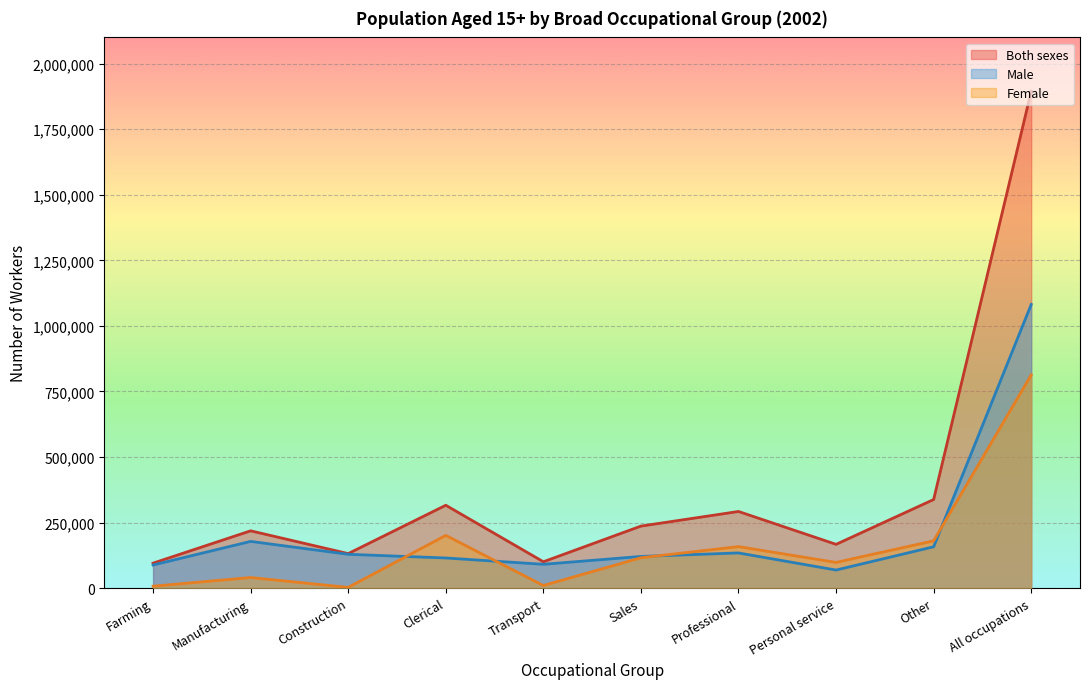

Reading left to right, list all the values displayed in this chart.

Male: Farming=87974	Manufacturing=178093	Construction=128853	Clerical=114837	Transport=90702	Sales=120711	Professional=134039	Personal service=68824	Other=157560	All occupations=1081593
Female: Farming=7154	Manufacturing=40277	Construction=2665	Clerical=201077	Transport=9726	Sales=115699	Professional=158115	Personal service=97958	Other=180241	All occupations=812912
Both sexes: Farming=95128	Manufacturing=218370	Construction=131518	Clerical=315914	Transport=100428	Sales=236410	Professional=292154	Personal service=166782	Other=337801	All occupations=1894505